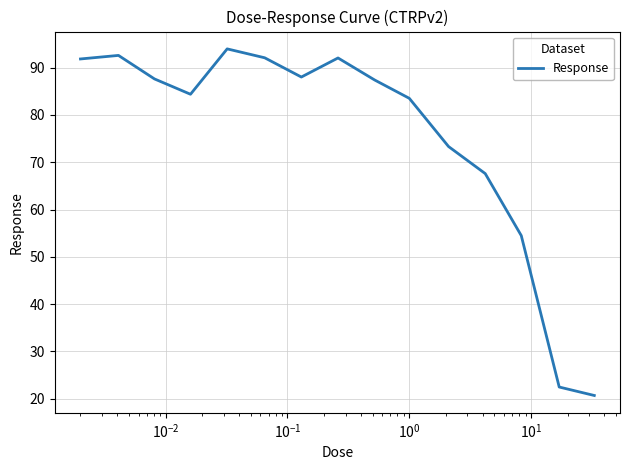

What is the smallest value displayed?

20.7